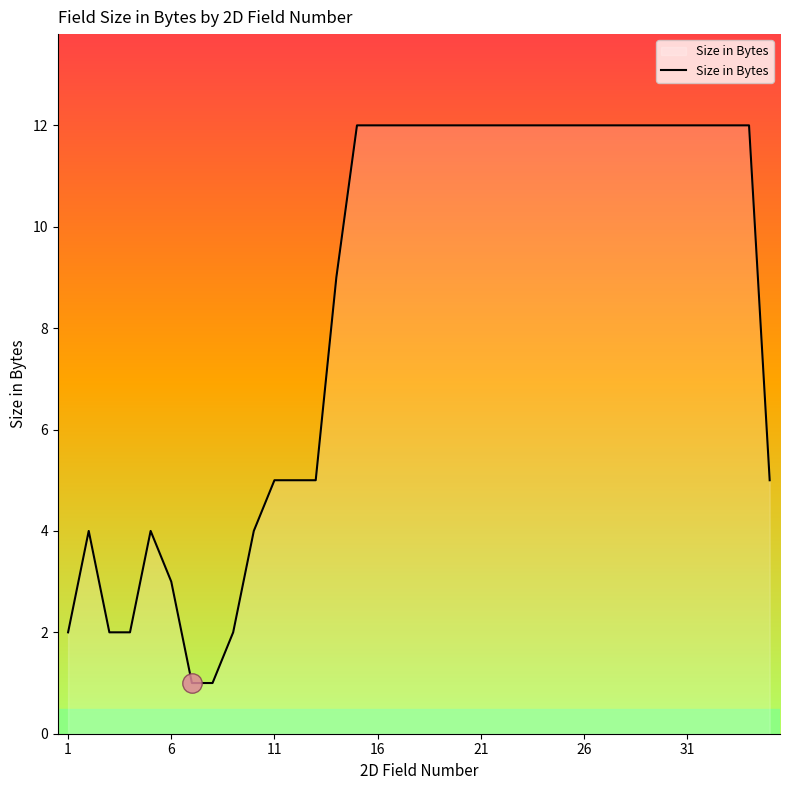

What is the maximum value shown in the chart?

12